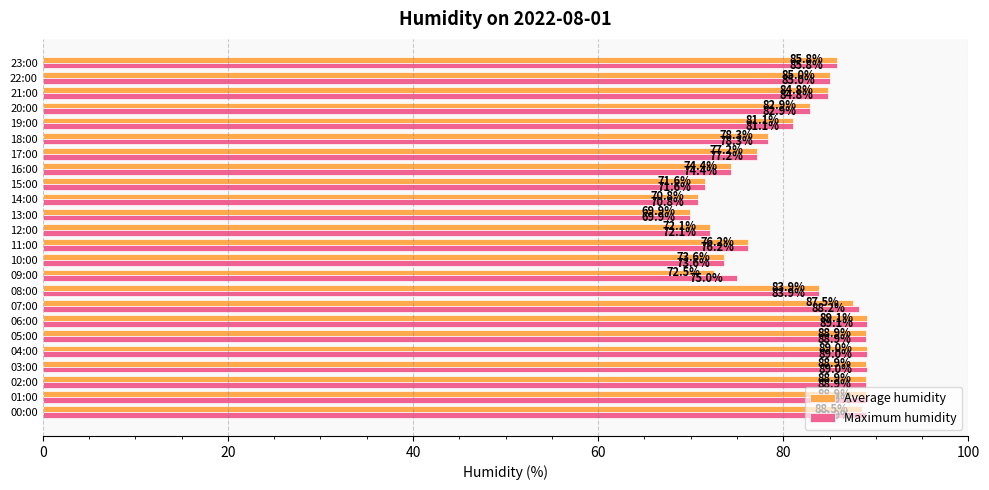

True or false: Average humidity has a value of 78.3 at 18:00.

True